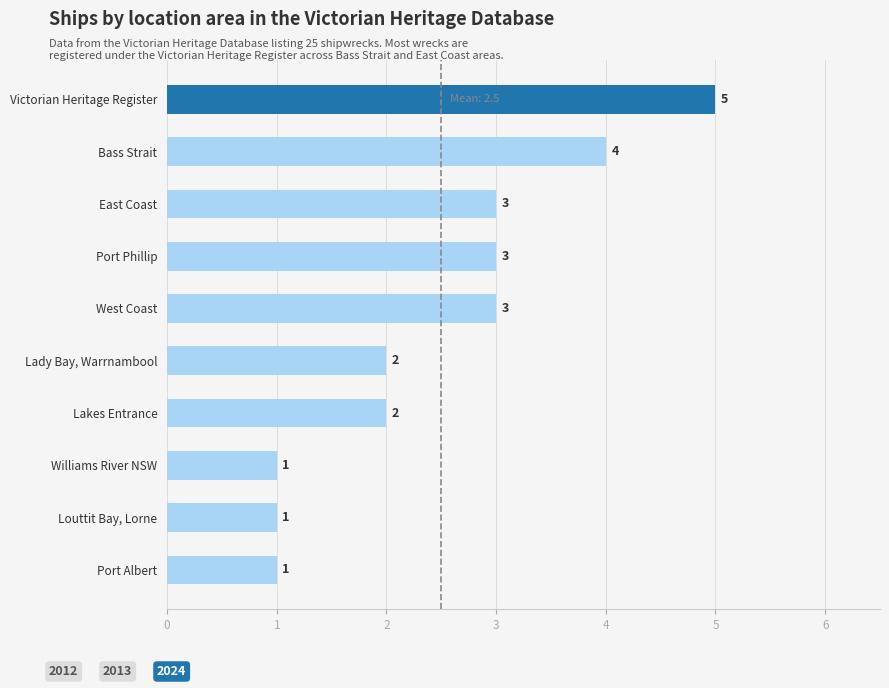

What is the smallest value displayed?

1